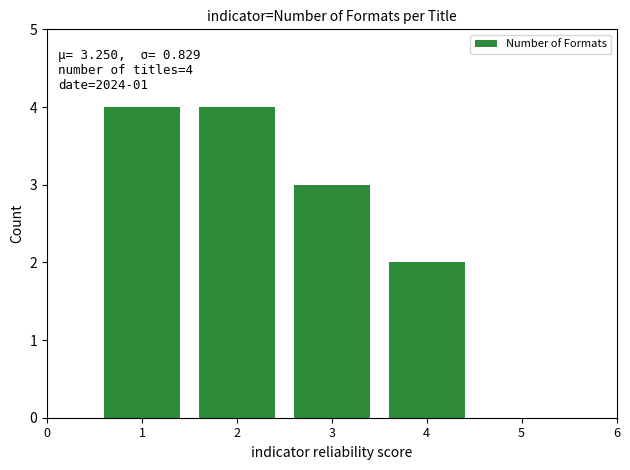

What is the value of the 2nd bar from the left?

4